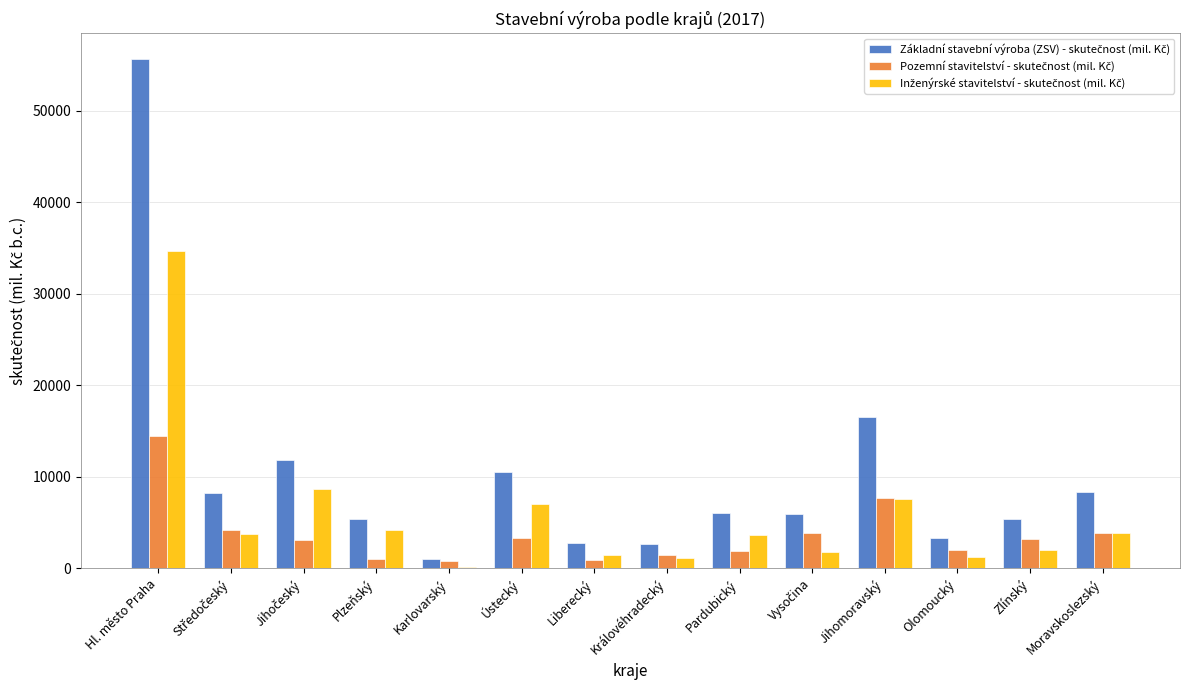

Which category has the highest value across all series?

Hl. město Praha